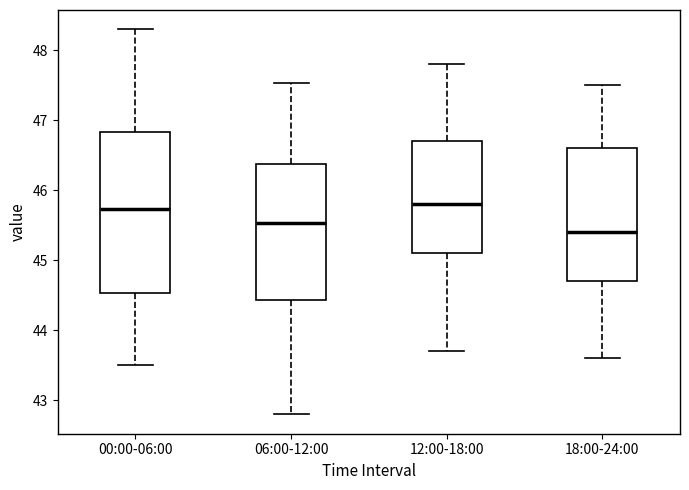

Where is the lower edge of the box for 18:00-24:00 on the y-axis? The values are not printed on the chart, so give them approximately, as read against the axis.

44.7